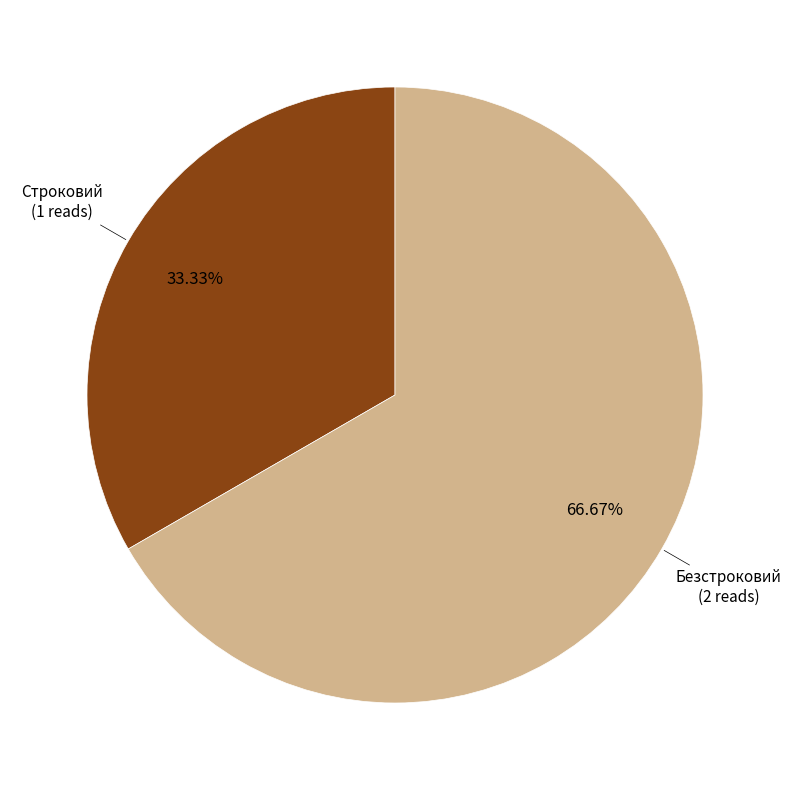

What percentage is the Безстроковий slice, to the nearest percent?

67%